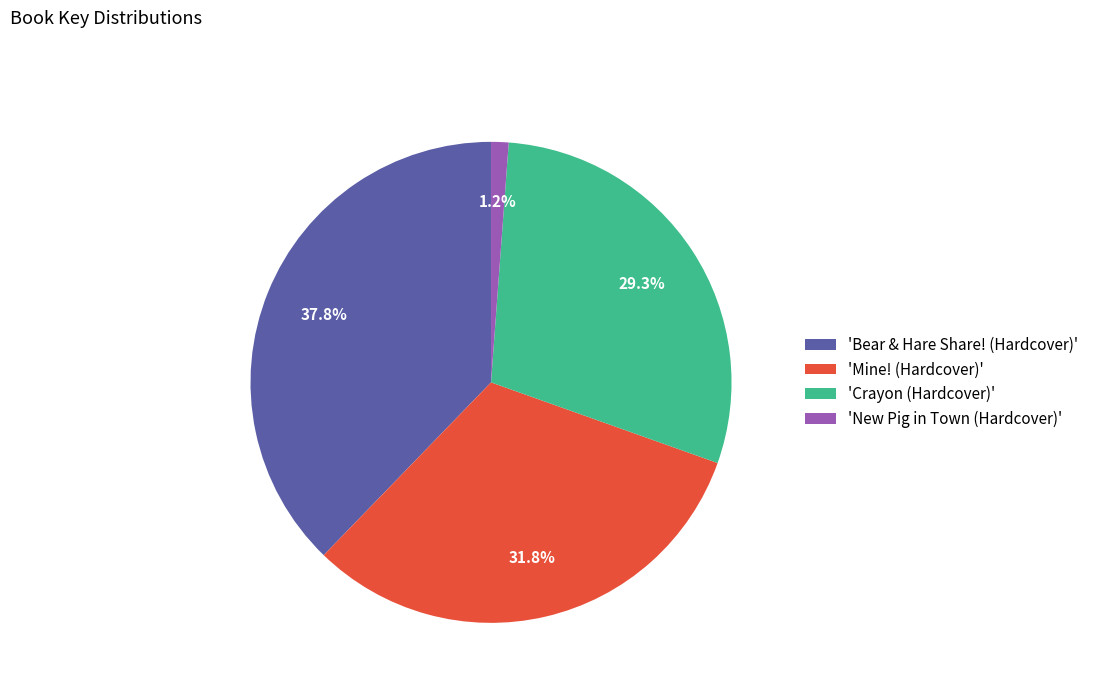

Which slice is the largest?

'Bear & Hare Share! (Hardcover)'